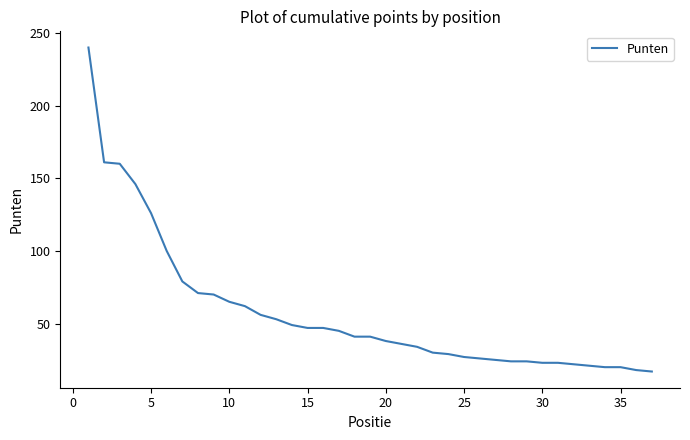

Count the number of data series in this chart.

1